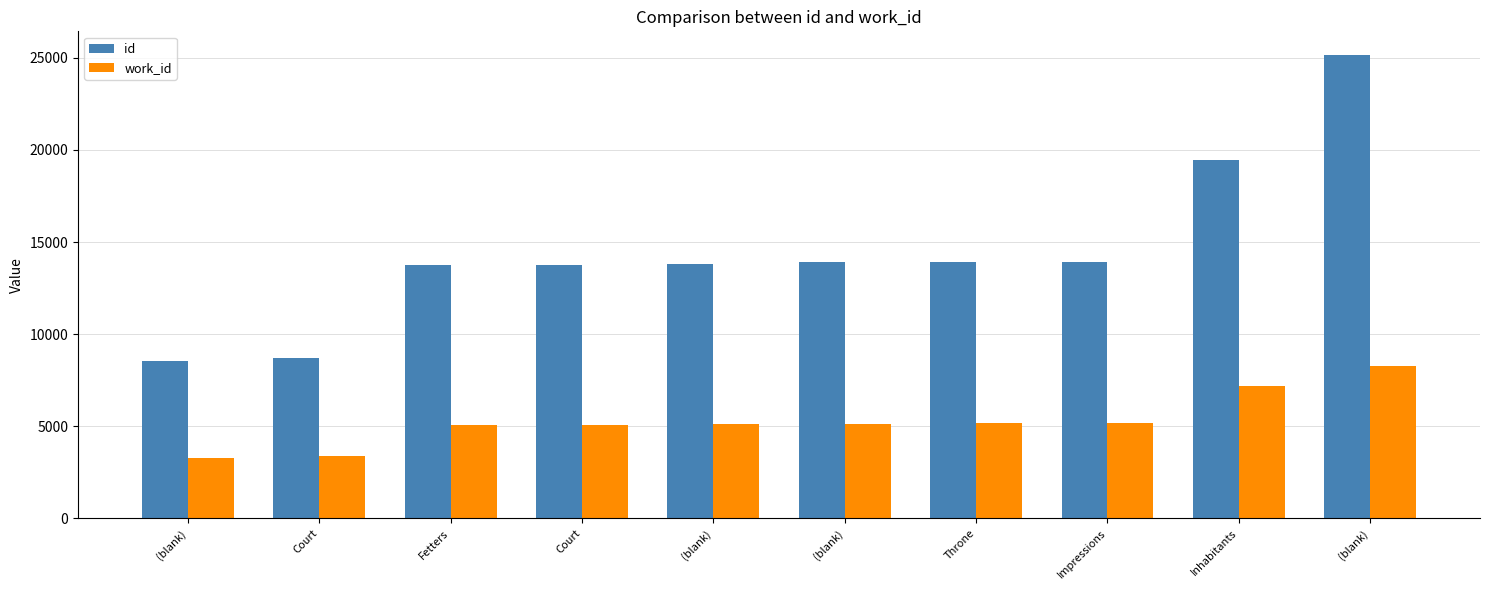

Which series has the largest range (max minus min)?

id